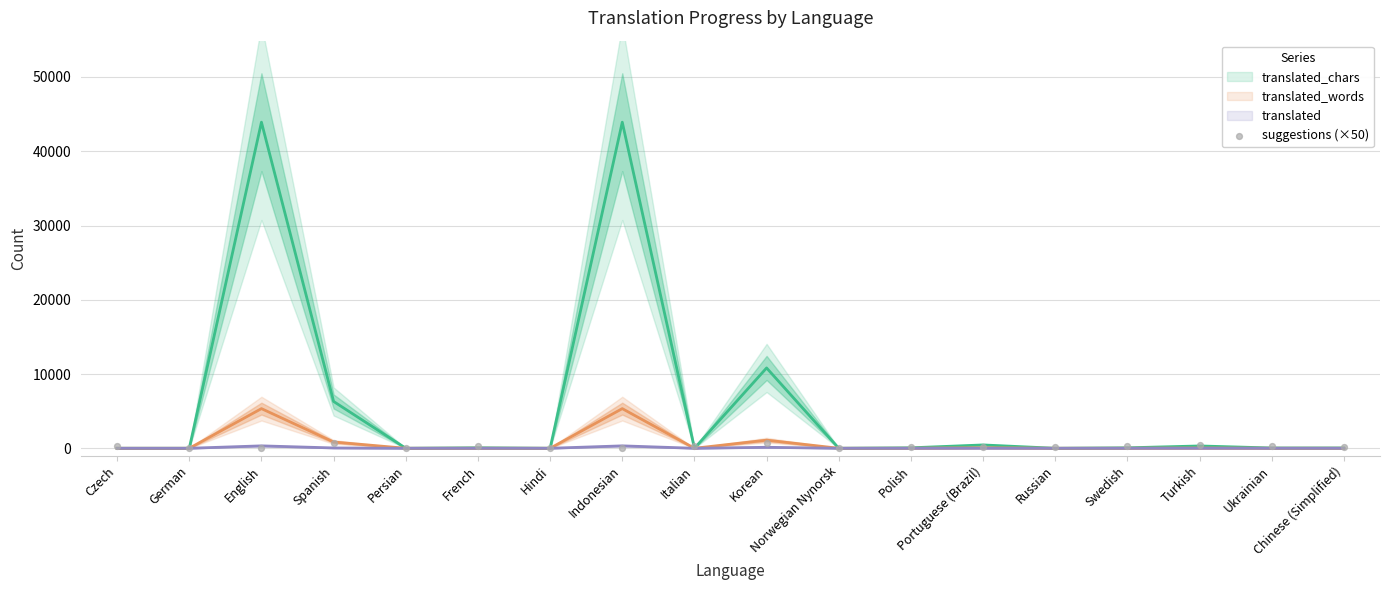

What is the range of Y values (max minus min)?

750